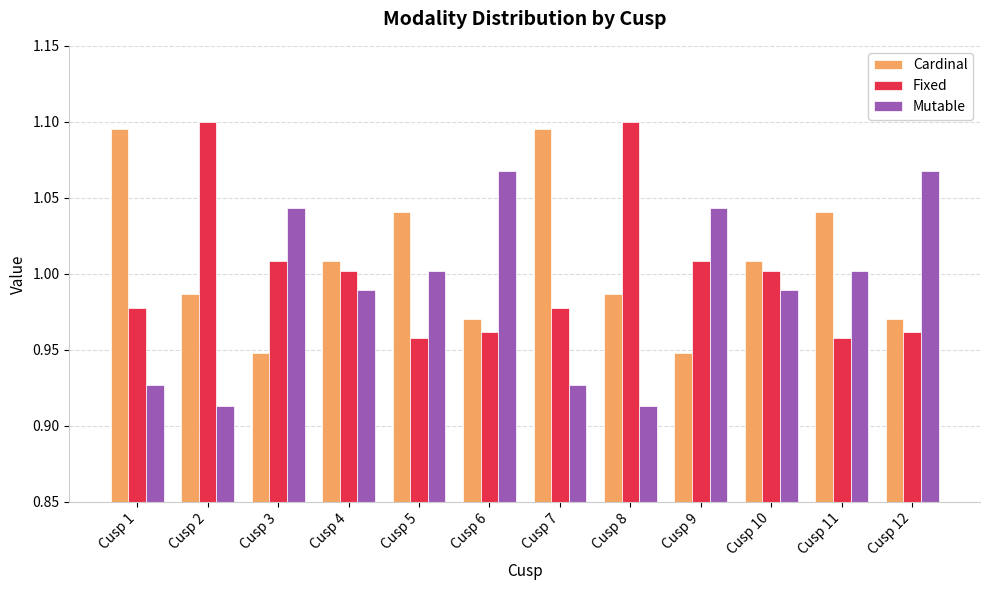

Is the value of Mutable at Cusp 5 greater than the value of Cardinal at Cusp 7?

No